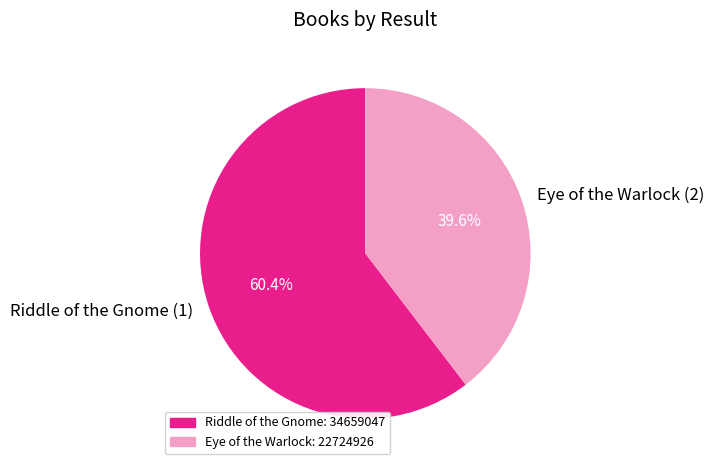

Combined, what portion of the pie is Eye of the Warlock (2) and Riddle of the Gnome (1)?

100.0%